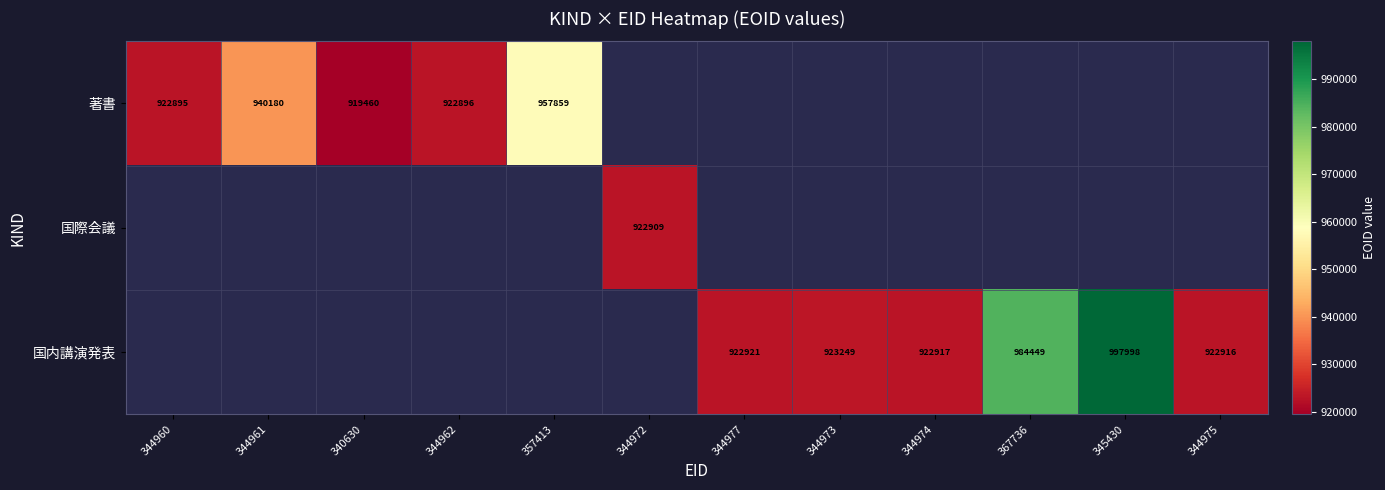

How many data points does each series have?

12